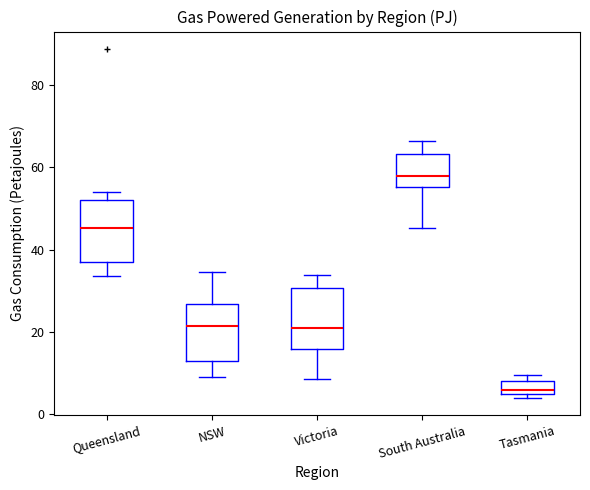

Reading left to right, read every box against the y-axis: the position of its median line, the range the box covers, and the ends of its whiskers. The values are not printed on the chart, so give them approximately, as read against the axis.

Queensland: median 46, box 36 to 52, whiskers 34 to 54
NSW: median 22, box 12 to 26, whiskers 10 to 34
Victoria: median 20, box 16 to 30, whiskers 8 to 34
South Australia: median 58, box 56 to 64, whiskers 46 to 66
Tasmania: median 6, box 4 to 8, whiskers 4 (just below the box's lower edge) to 10